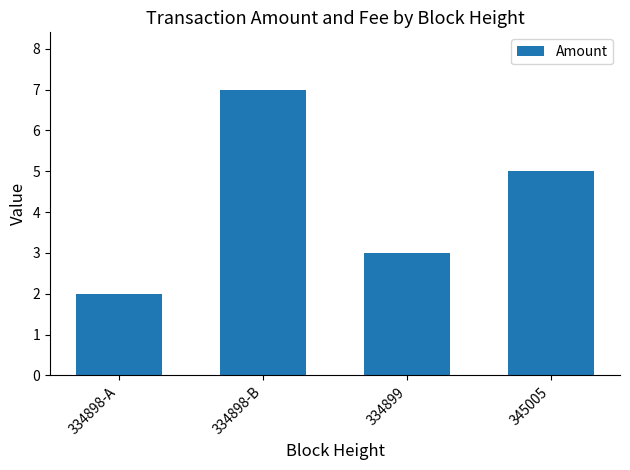

What is the approximate value at 334899?

3